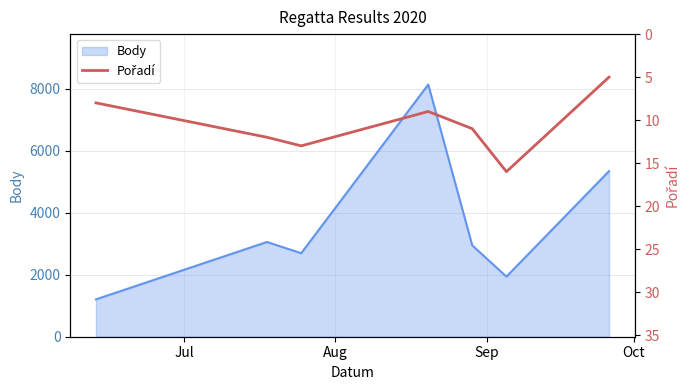

What is the minimum value for Body?

1206